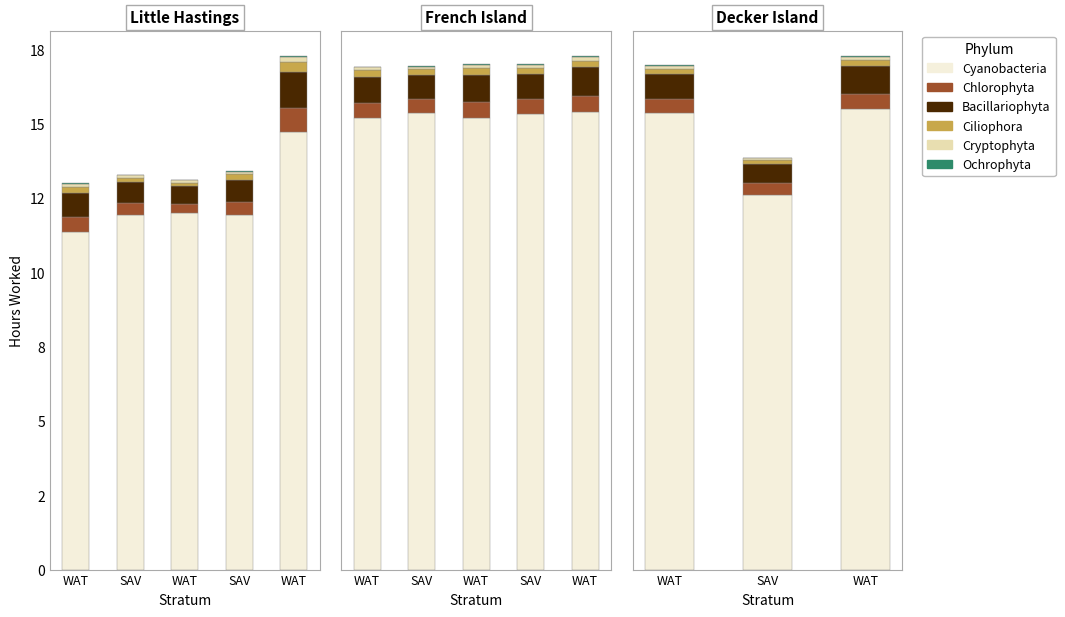

How many groups of bars are there?

3